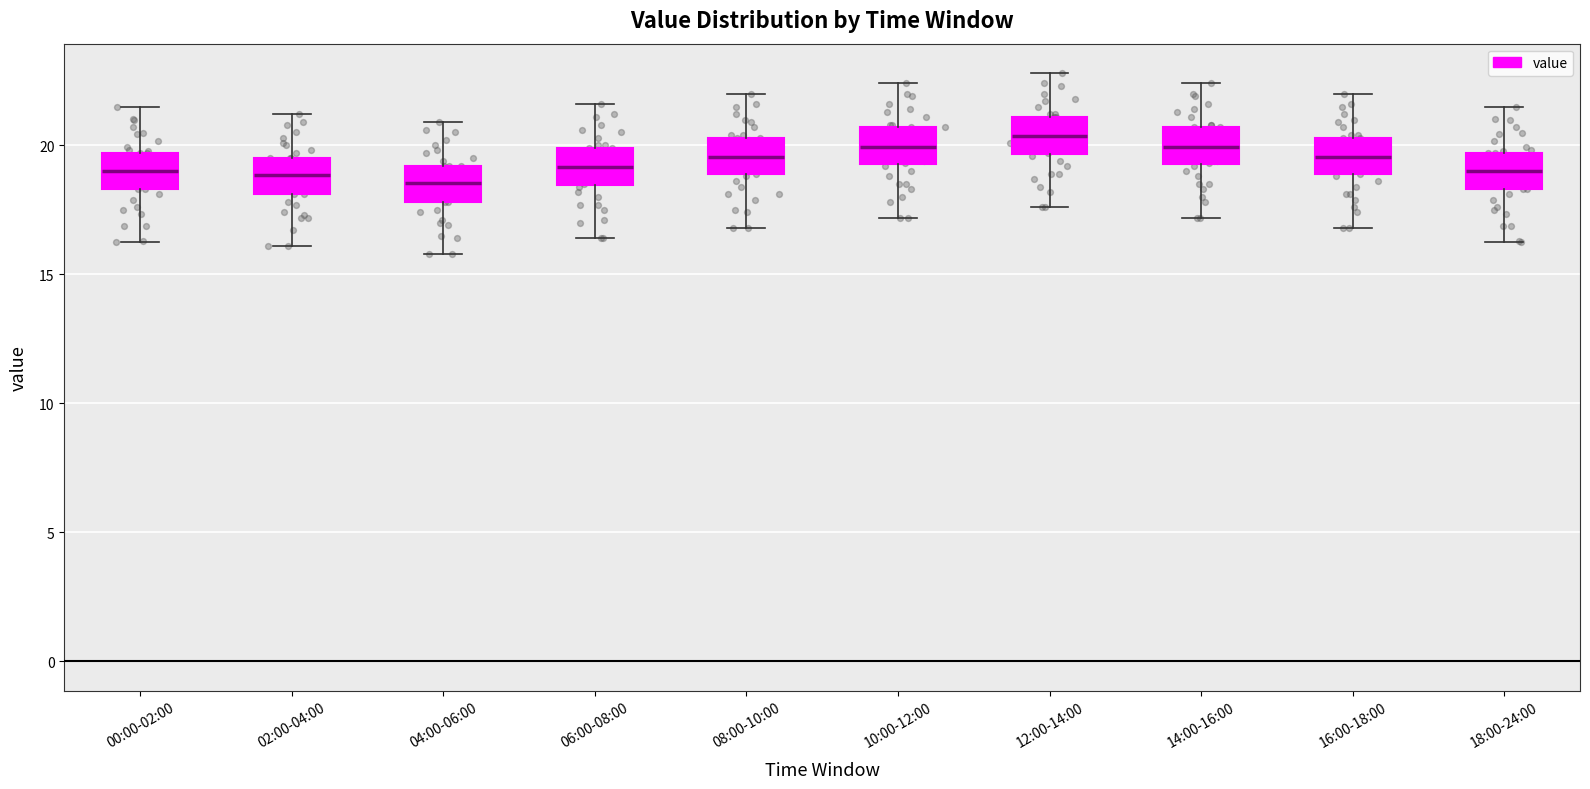

Reading left to right, transcribe this box plot: for each box, give where its median line is, the range the box spans, and where its two whiskers end, as read against the y-axis. The values are not printed on the chart, so give them approximately, as read against the axis.

00:00-02:00: median 19.0, box 18.5 to 19.5, whiskers 16.5 to 21.5
02:00-04:00: median 19.0, box 18.0 to 19.5, whiskers 16.0 to 21.0
04:00-06:00: median 18.5, box 18.0 to 19.0, whiskers 16.0 to 21.0
06:00-08:00: median 19.0, box 18.5 to 20.0, whiskers 16.5 to 21.5
08:00-10:00: median 19.5, box 19.0 to 20.5, whiskers 17.0 to 22.0
10:00-12:00: median 20.0, box 19.5 to 20.5, whiskers 17.0 to 22.5
12:00-14:00: median 20.5, box 19.5 to 21.0, whiskers 17.5 to 23.0
14:00-16:00: median 20.0, box 19.5 to 20.5, whiskers 17.0 to 22.5
16:00-18:00: median 19.5, box 19.0 to 20.5, whiskers 17.0 to 22.0
18:00-24:00: median 19.0, box 18.5 to 19.5, whiskers 16.5 to 21.5